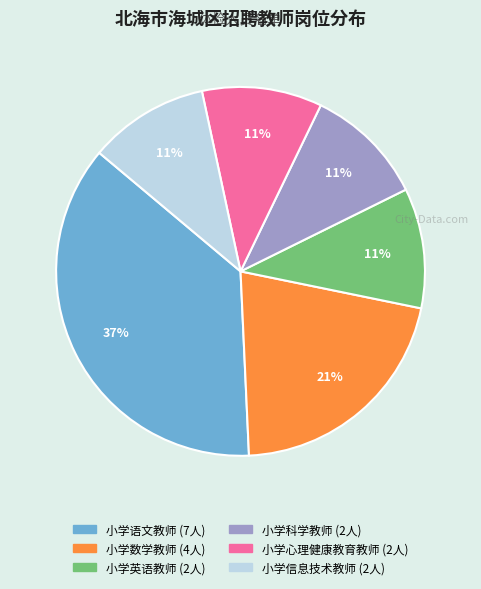

To the nearest percent, what percentage of the pie is 小学英语教师?

11%